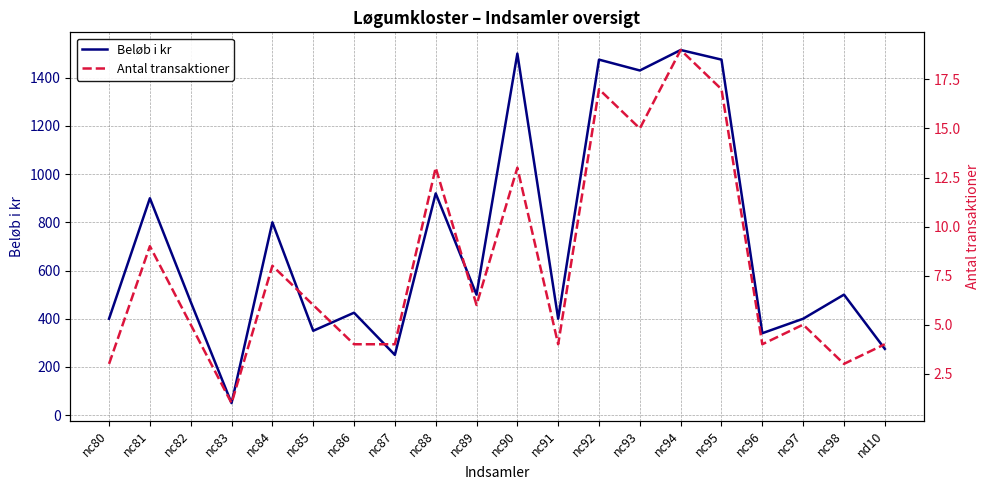

List the series in order of their overall mean, highest first.

Beløb i kr, Antal transaktioner